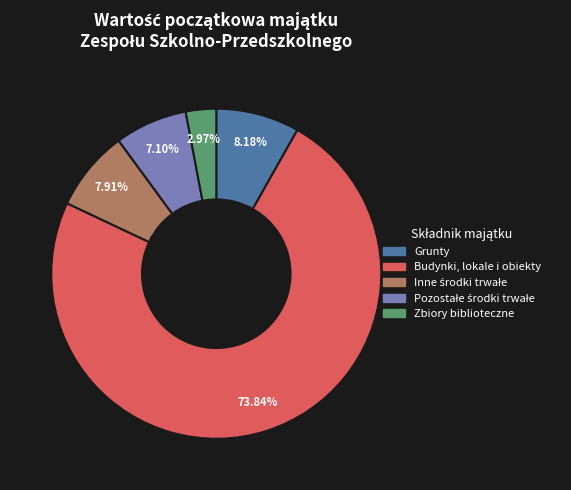

How many slices are in this pie chart?

5